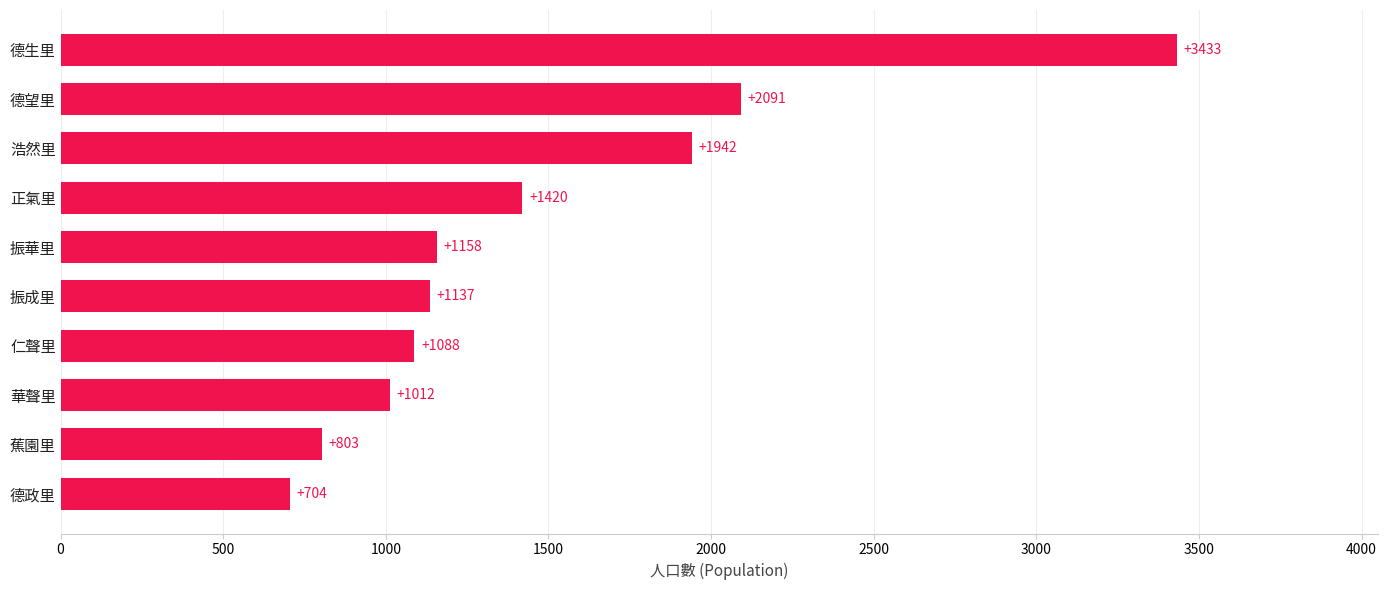

How many bars are there in total?

10